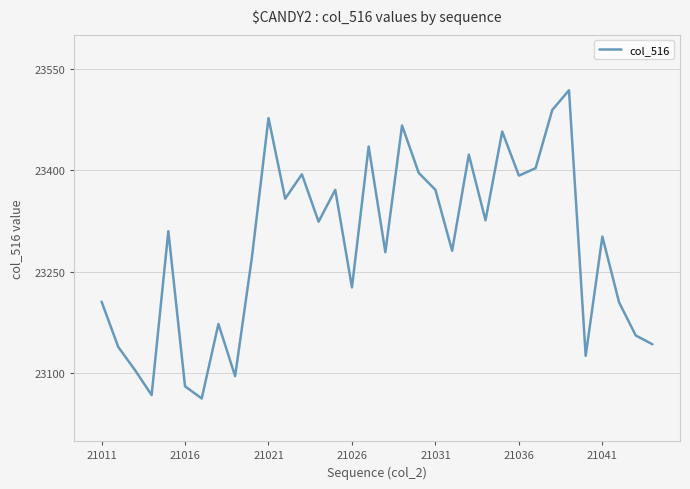

What is the maximum value shown in the chart?

23518